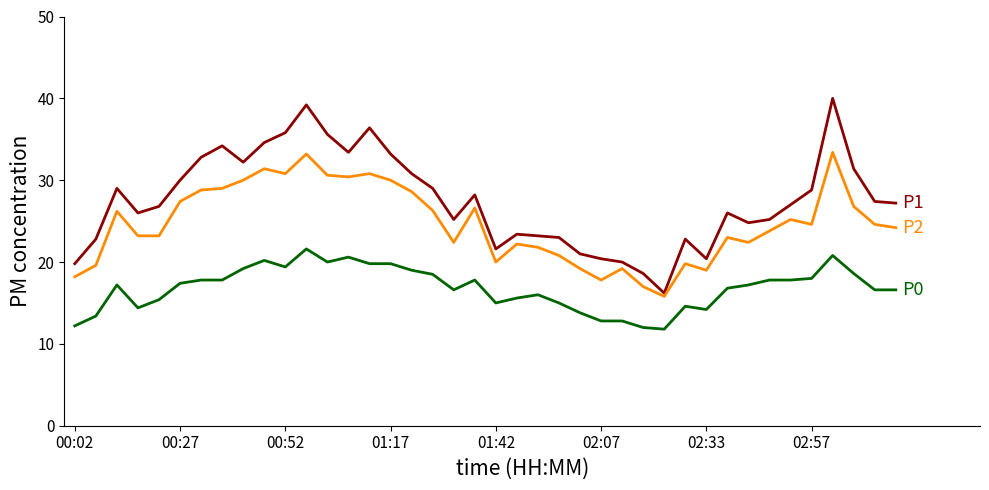

What is the smallest value displayed?

11.8